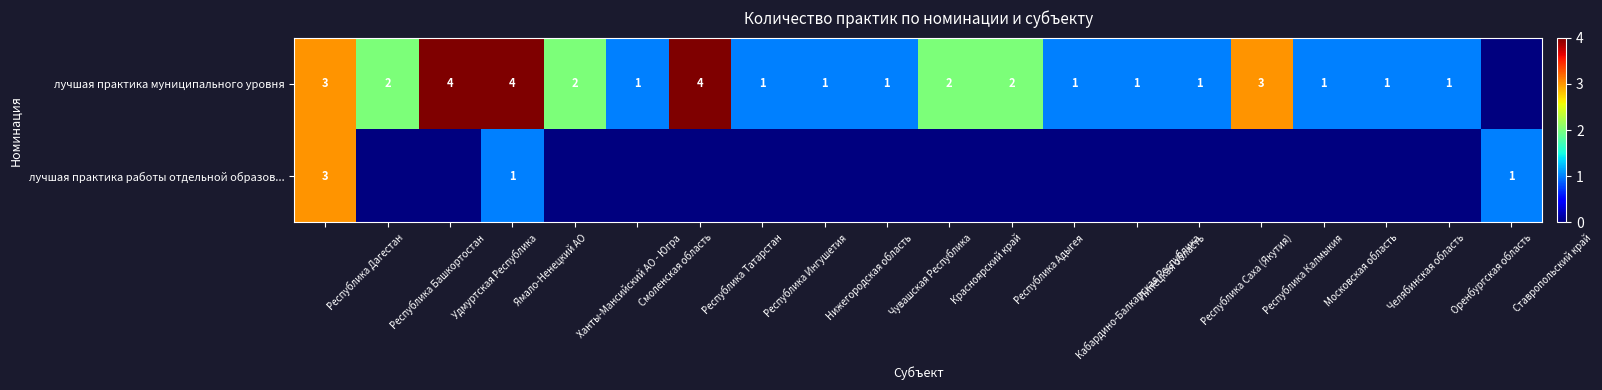

Which series has the largest range (max minus min)?

лучшая практика муниципального уровня